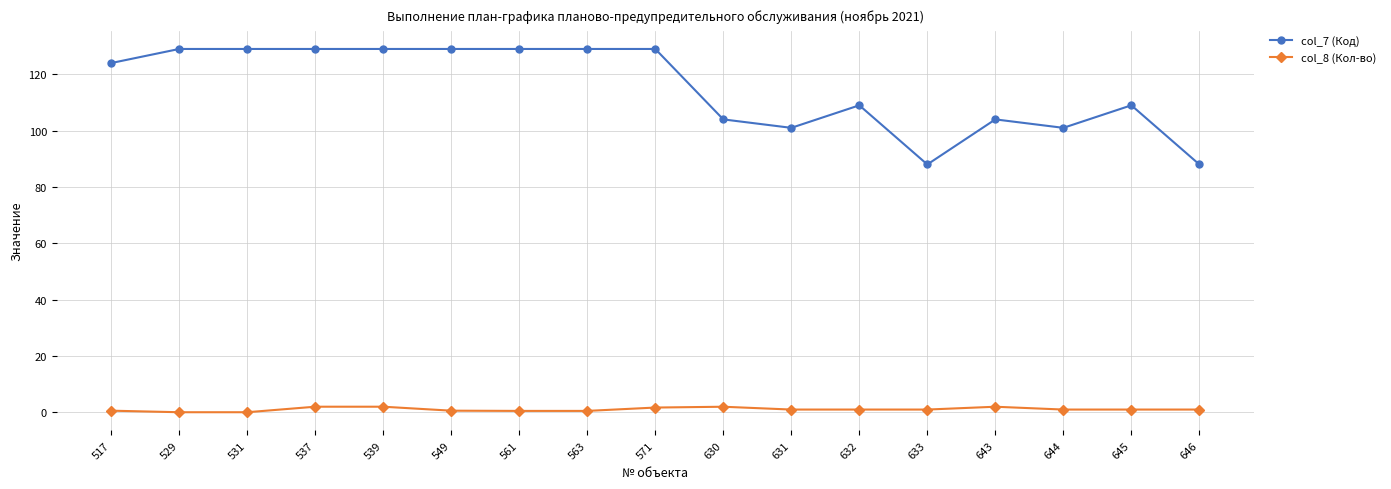

What is the value of the col_7 (Код) point at the 13th from the left?

88.0